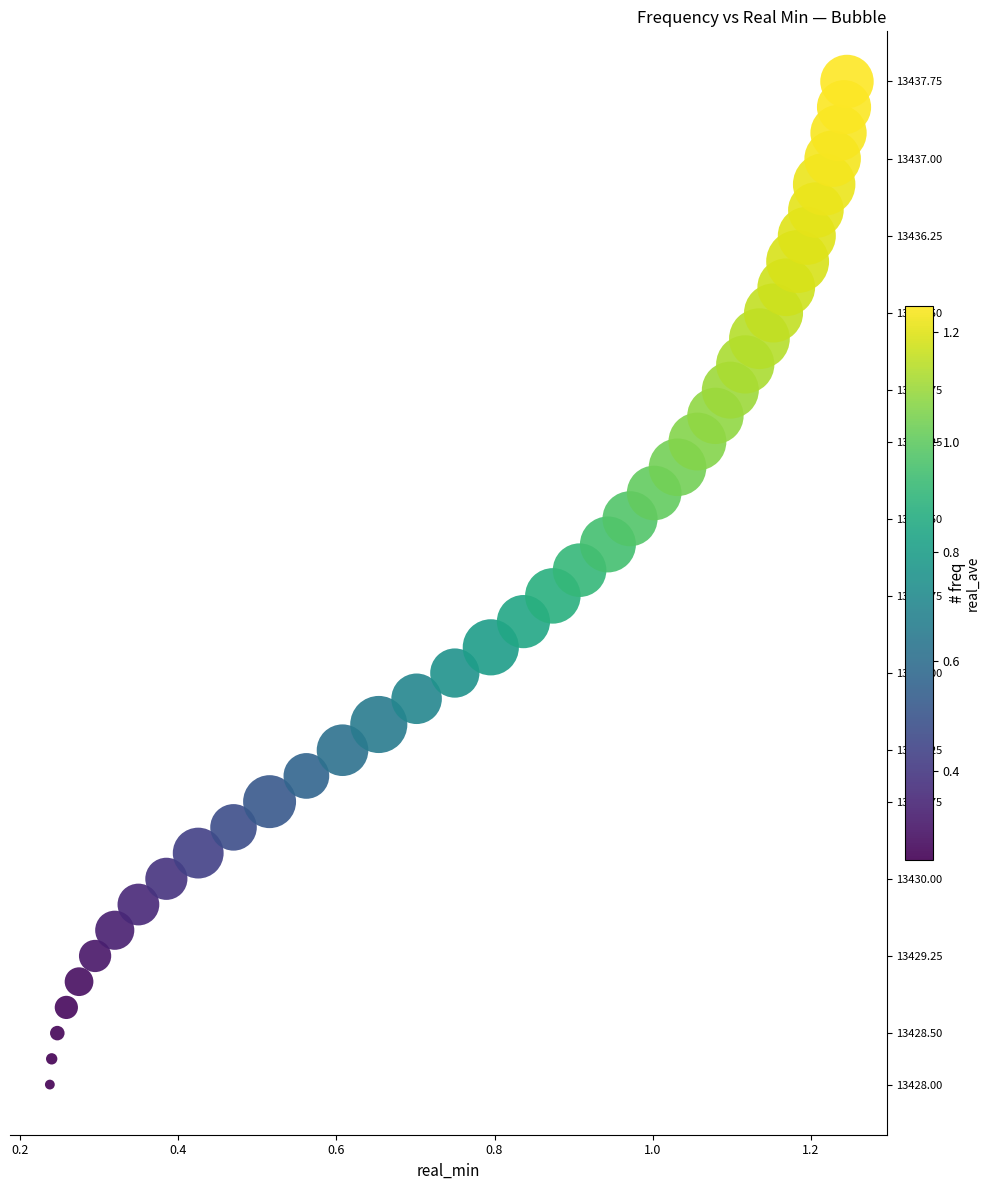

What is the range of X values (max minus min)?

1.0